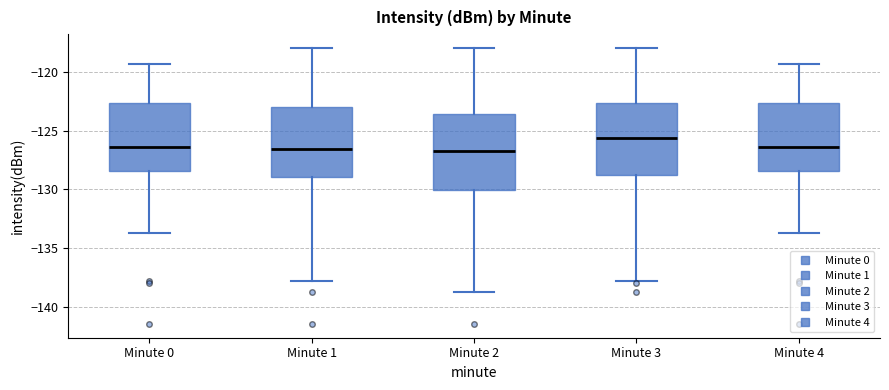

Where is the lower edge of the box for Minute 2 on the y-axis? The values are not printed on the chart, so give them approximately, as read against the axis.

-130.0